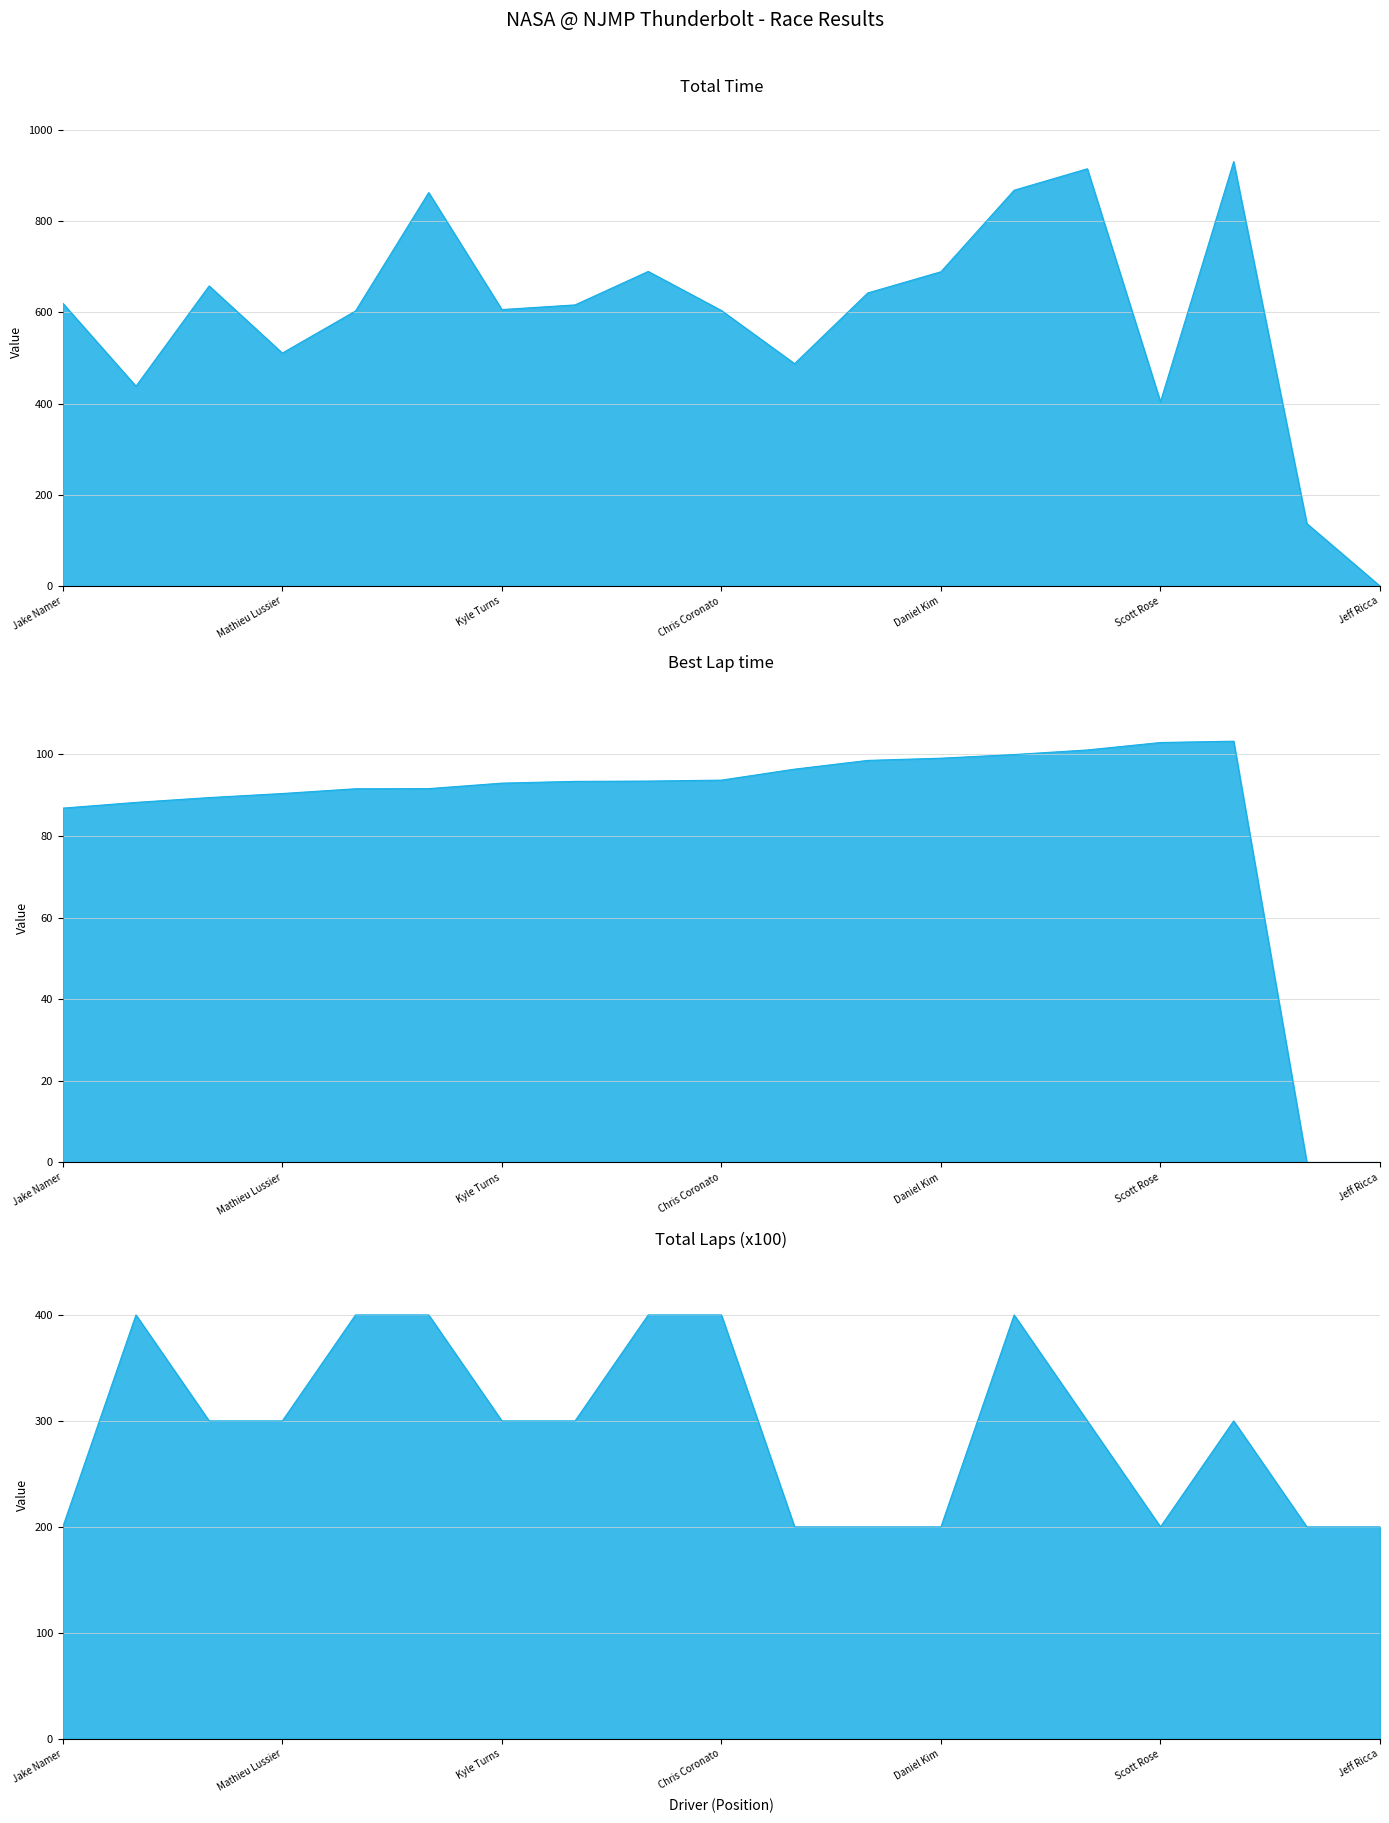

What is the label of the 2nd point from the right?

- 119566 -